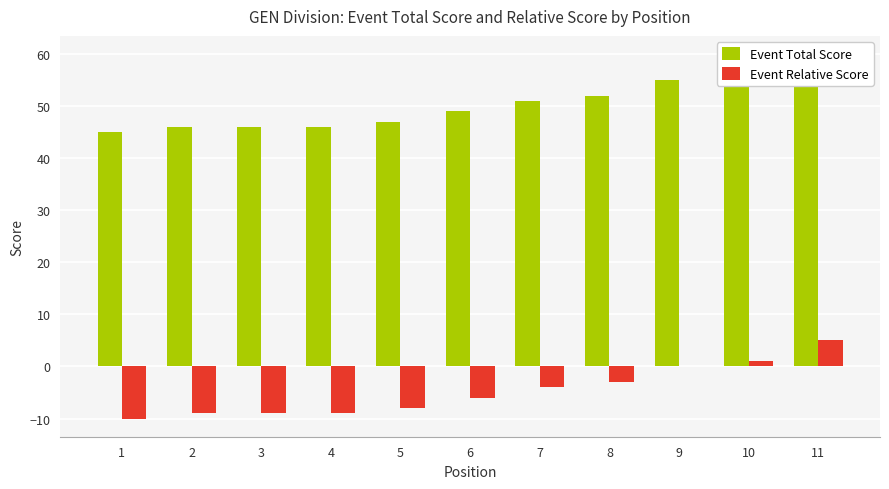

Reading left to right, extract all data points from this chart.

Event Total Score: 45	46	46	46	47	49	51	52	55	56	60
Event Relative Score: -10	-9	-9	-9	-8	-6	-4	-3	0	1	5